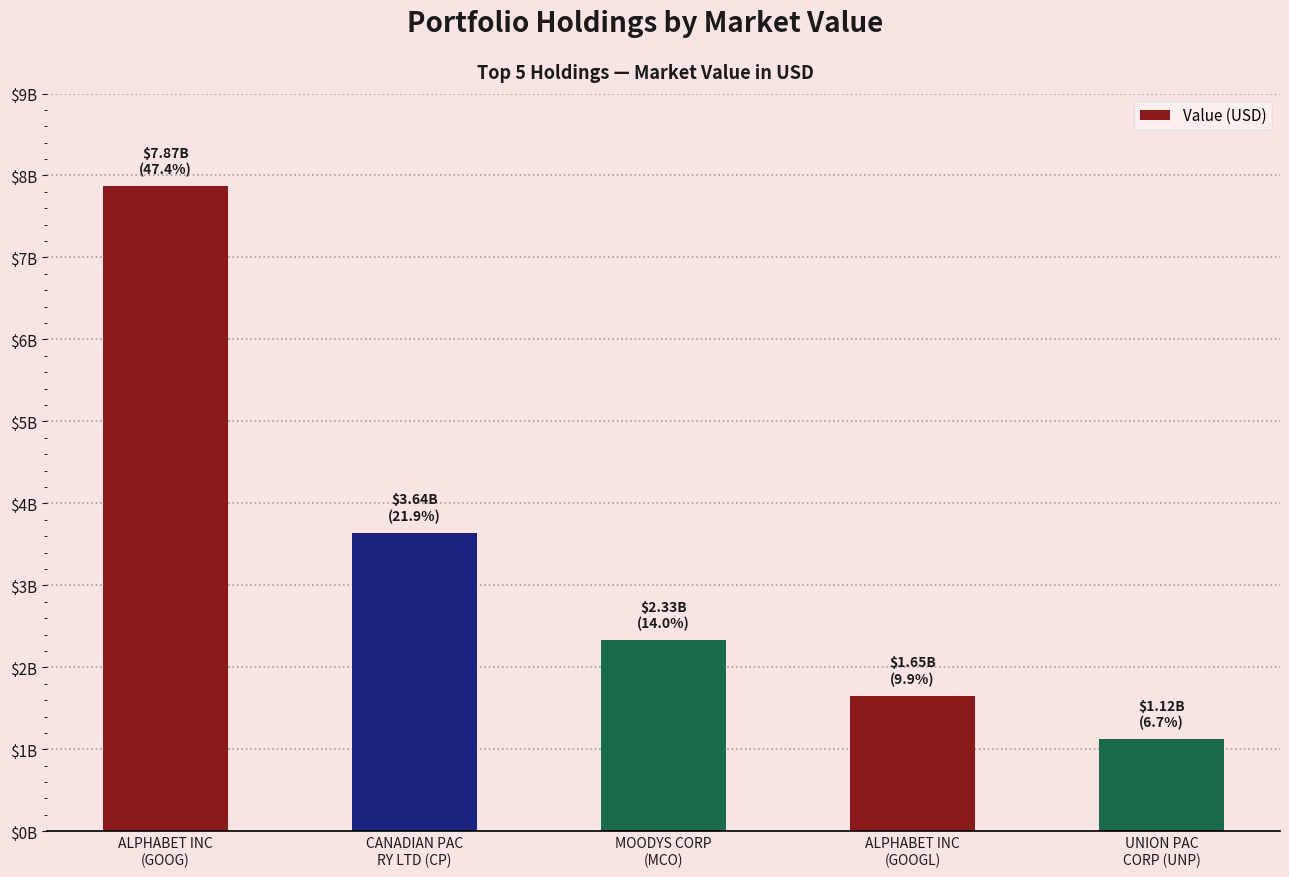

The value at UNION PAC
CORP (UNP) is 1534470799. True or false?

False